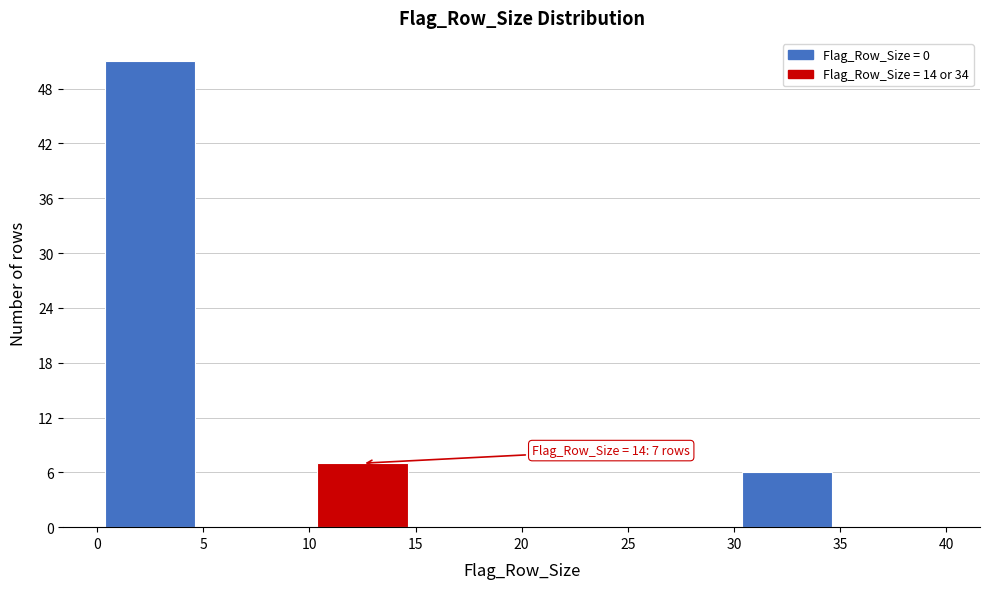

Over which range of the x-axis is the bar tallest?

0 to 5